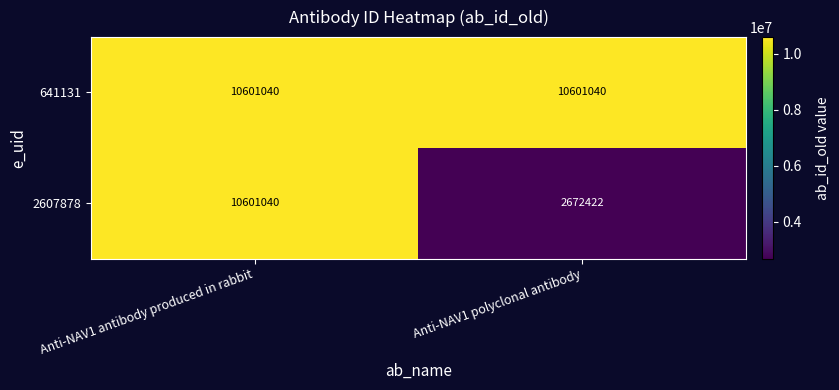

What is the sum of all 2607878 values?

13273462